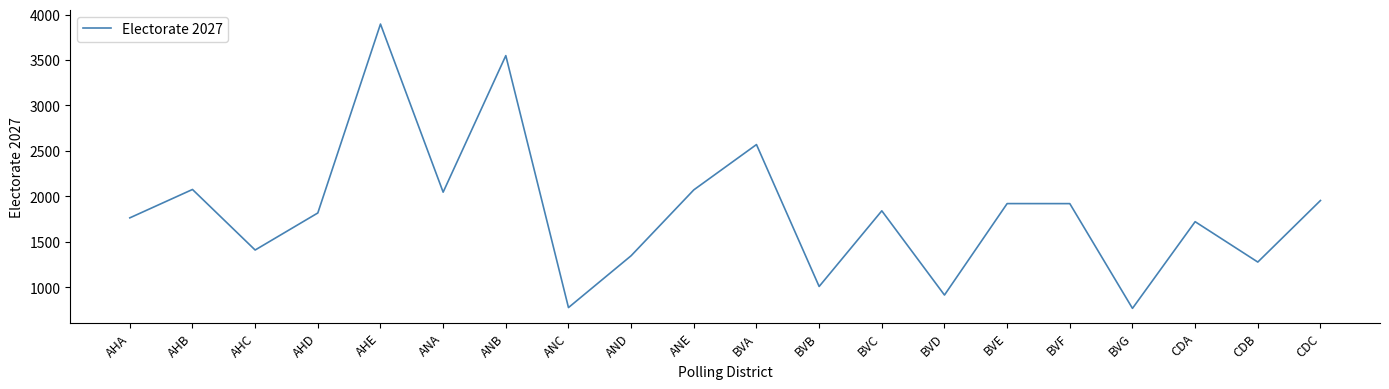

Which has a higher value, AHB or AND?

AHB